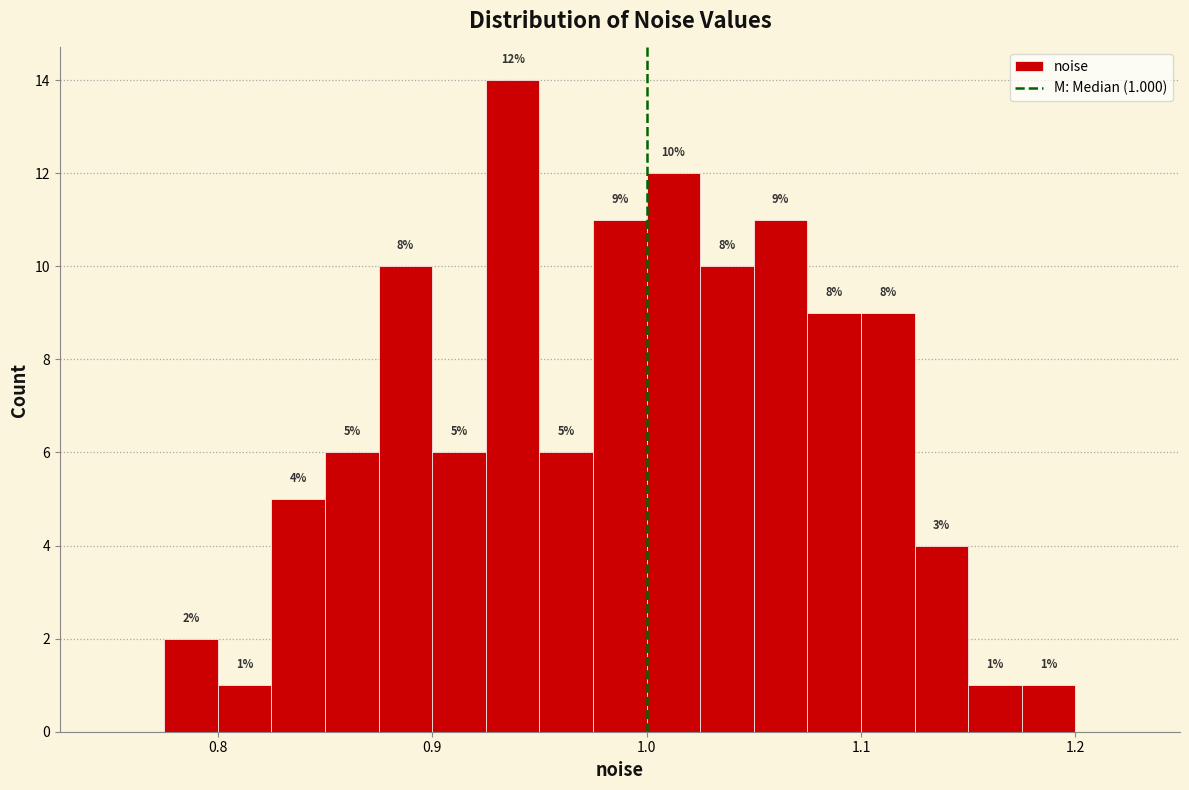

Around what value on the x-axis is the tallest bar? Give the approximate position of its centre, as read against the axis.

0.94